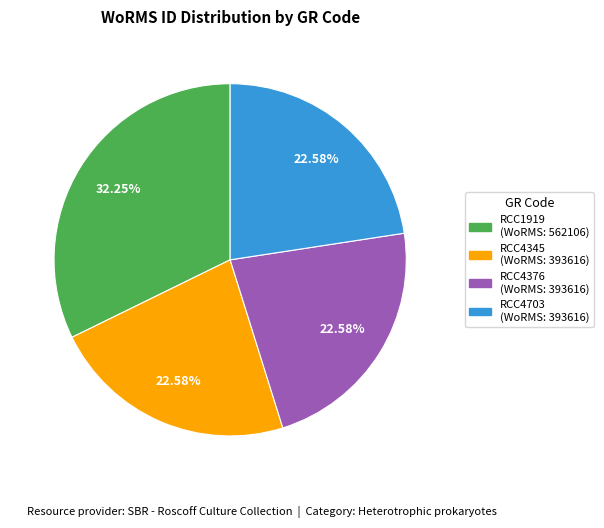

What is the ratio of the value at RCC4703 to the value at RCC4376?

1.0